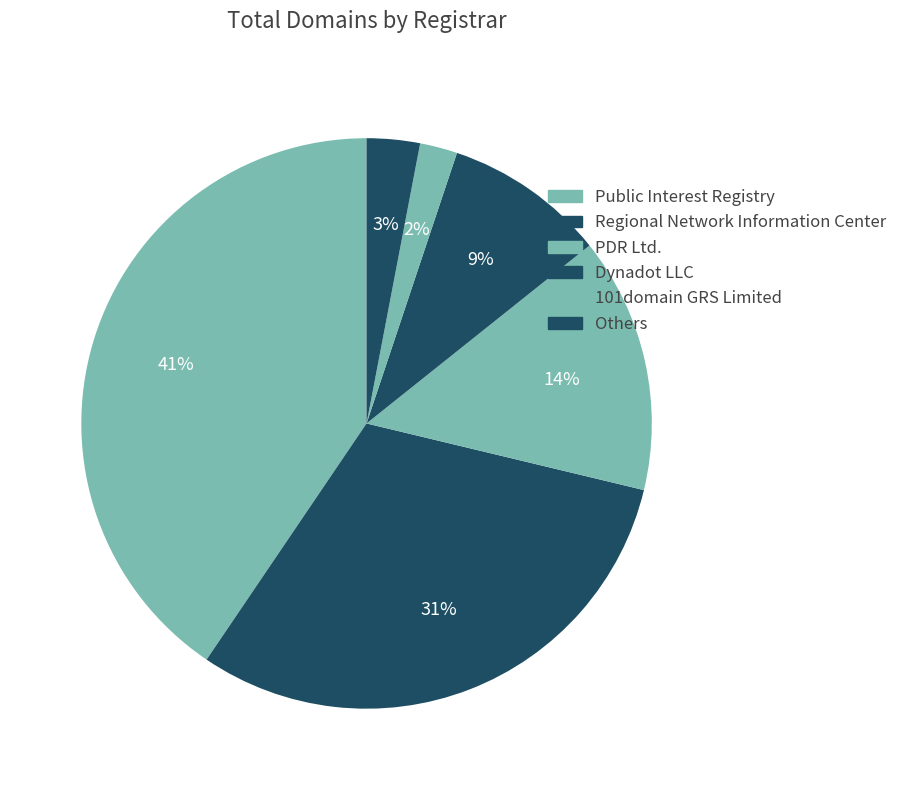

Is there any slice that represents more than half of the pie?

No